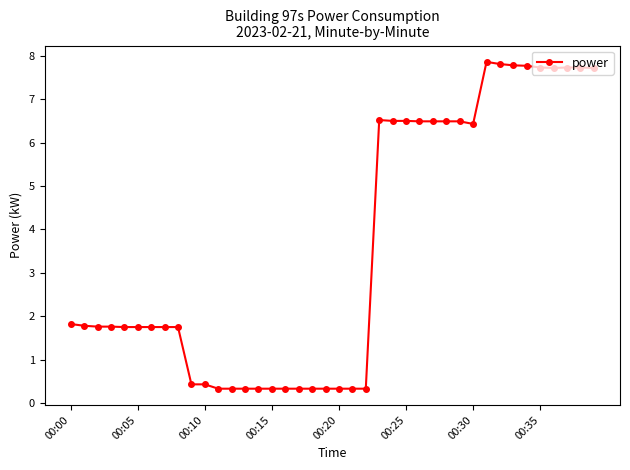

What is the difference between the second highest and minimum values?

7.5